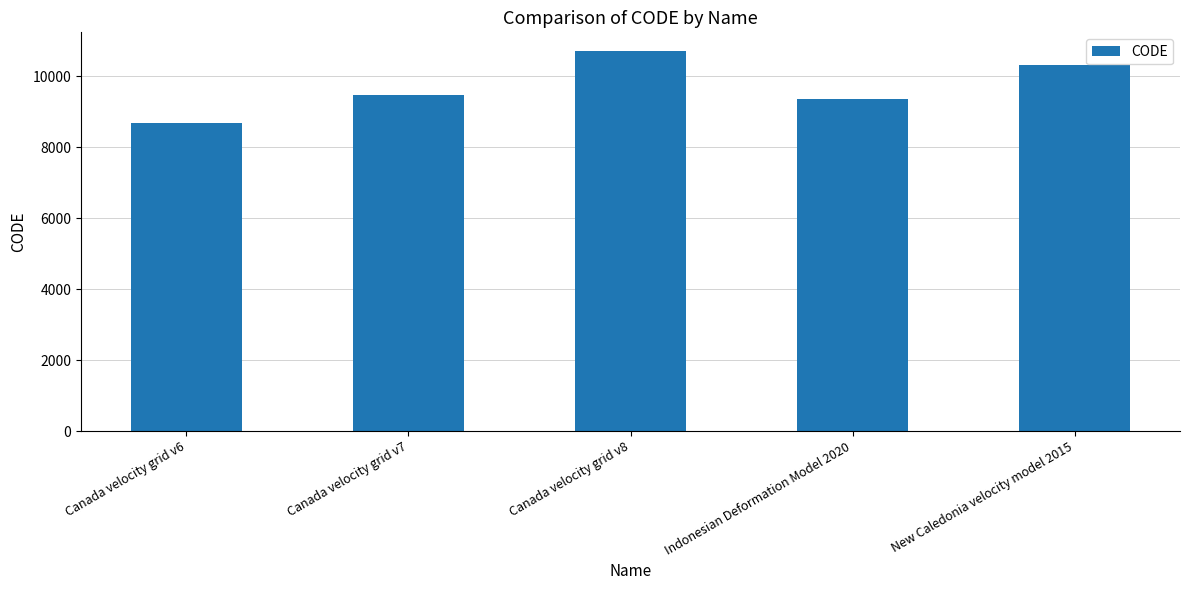

What is the approximate value at Canada velocity grid v7, to the nearest 100?

9500